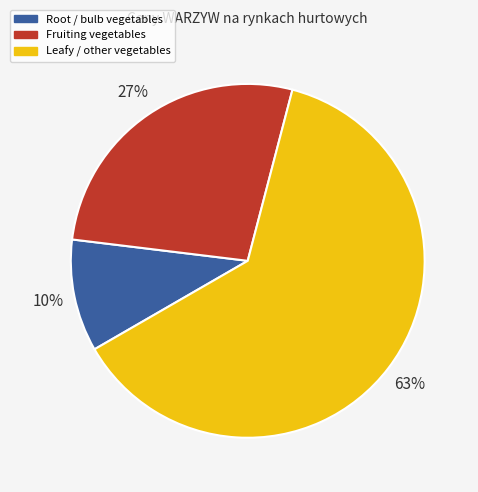

Is there any slice that represents more than half of the pie?

Yes